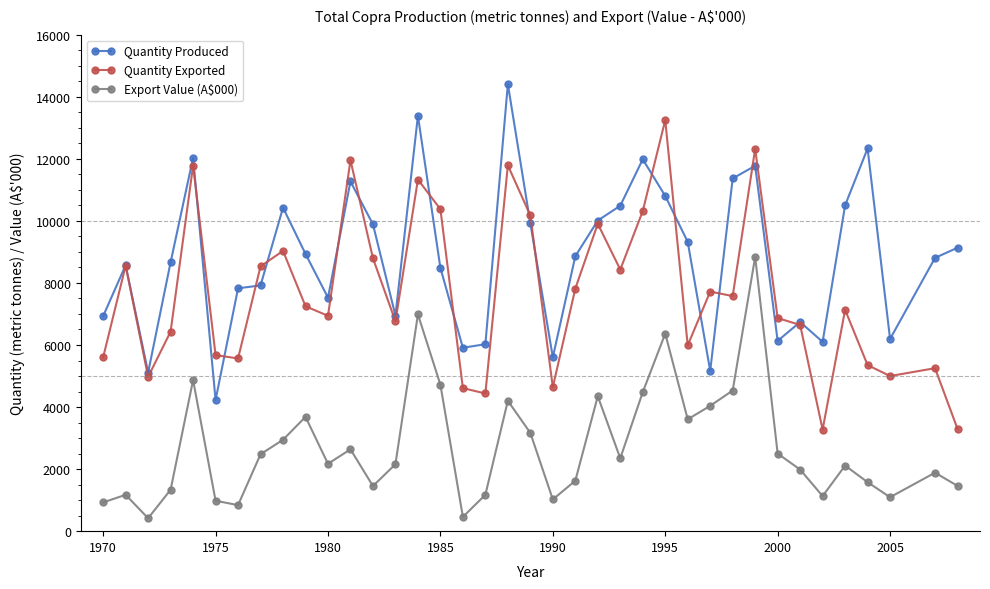

Count the number of data series in this chart.

3